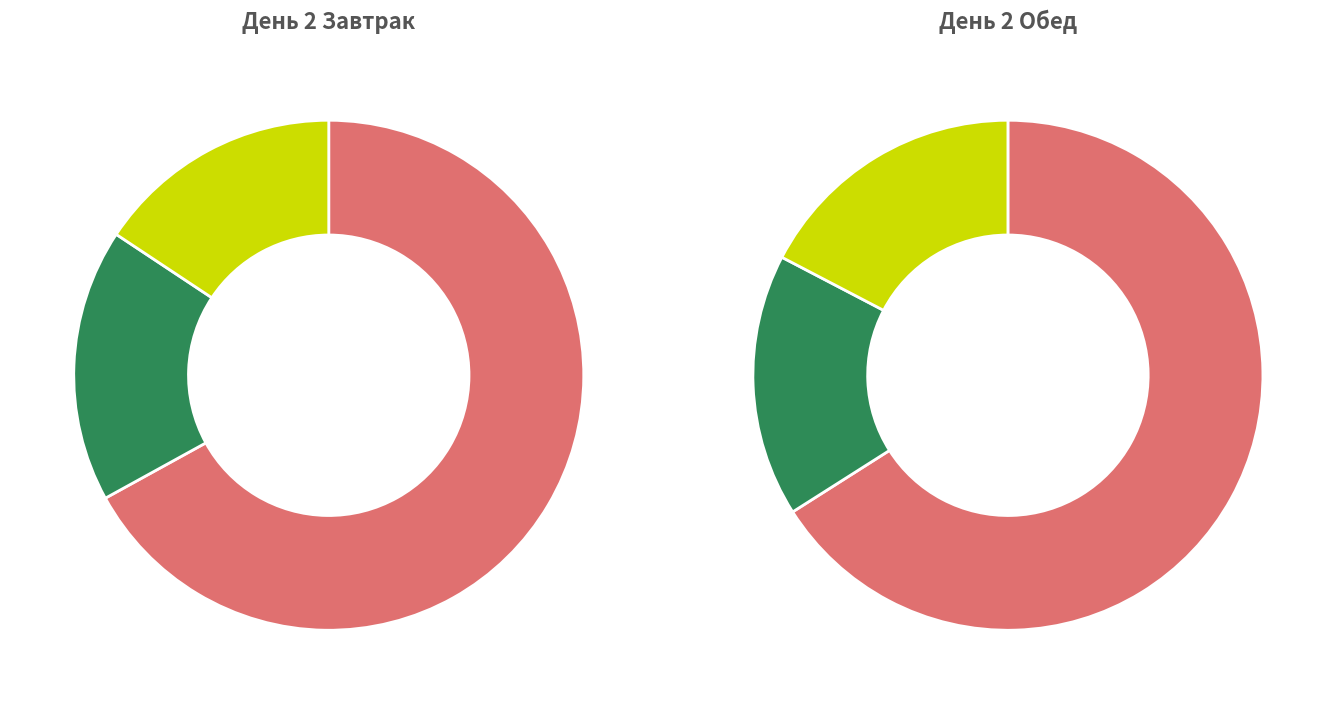

To the nearest percent, what is the difference between the День 2 Обед and День 2 Завтрак slice percentages?

13%